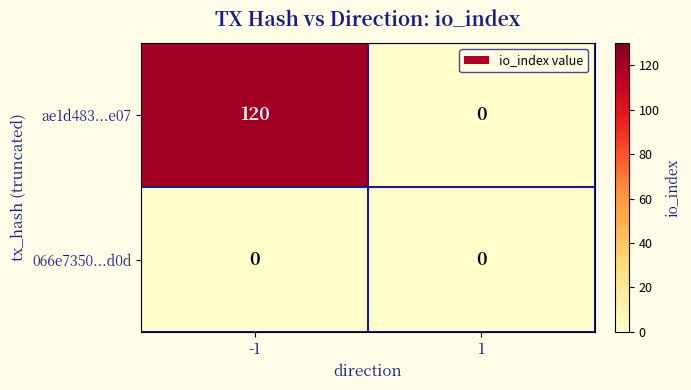

List the series in order of their overall mean, lowest first.

066e7350...d0d, ae1d483...e07